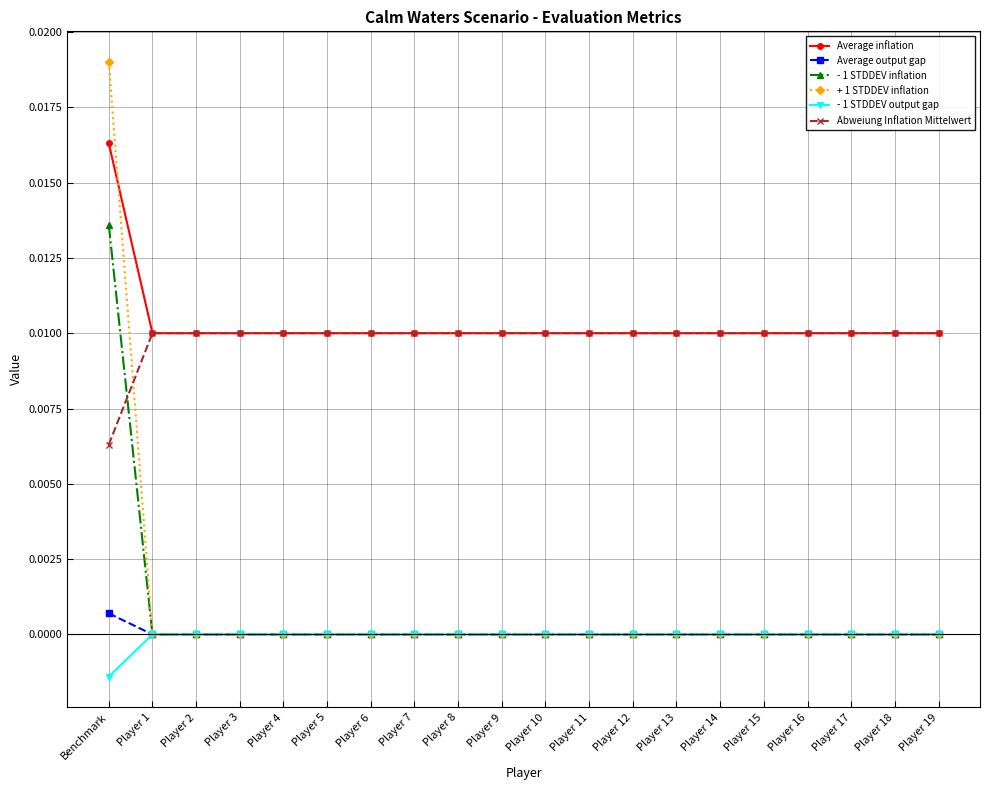

What is the label of the 2nd point from the left?

Player 1